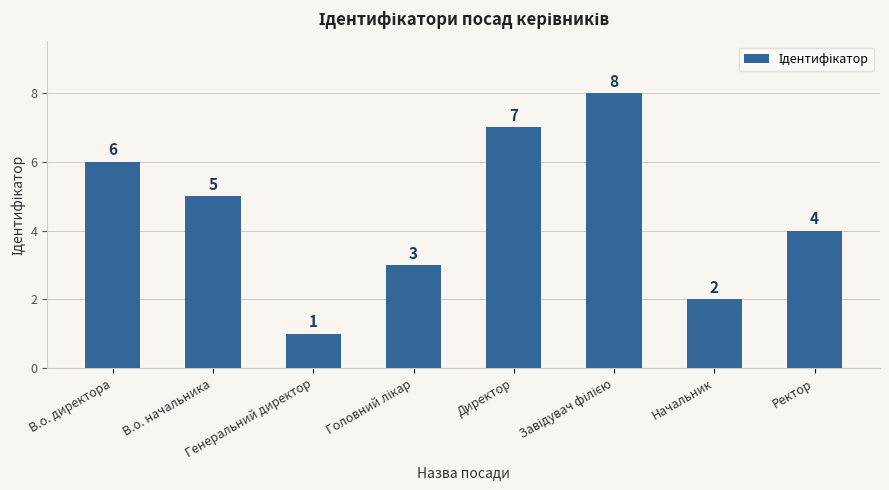

What is the value of the 1st bar from the left?

6